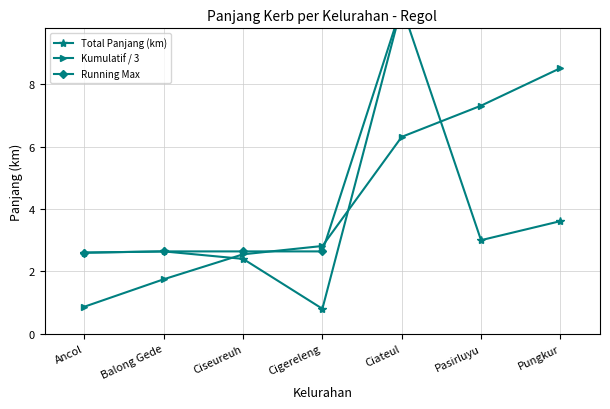

The value of Kumulatif / 3 at Ciateul is 6.3. True or false?

True